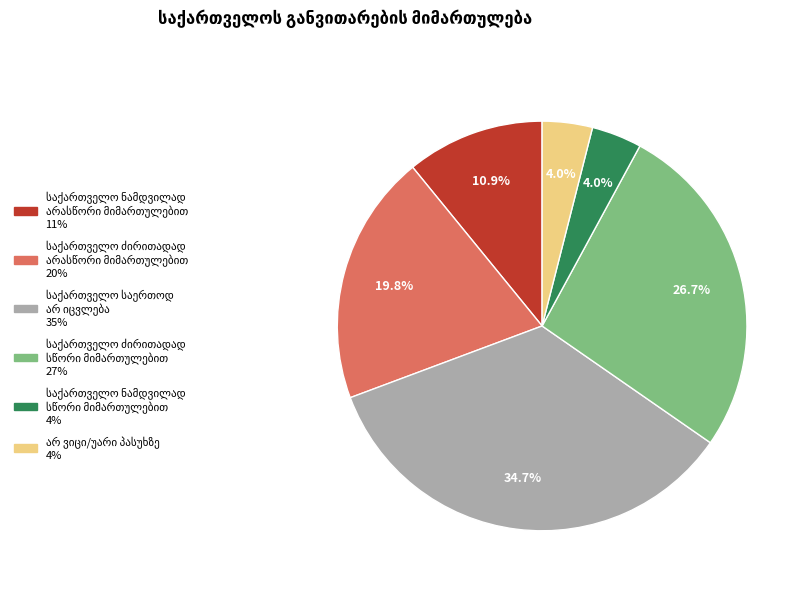

How many slices are in this pie chart?

6